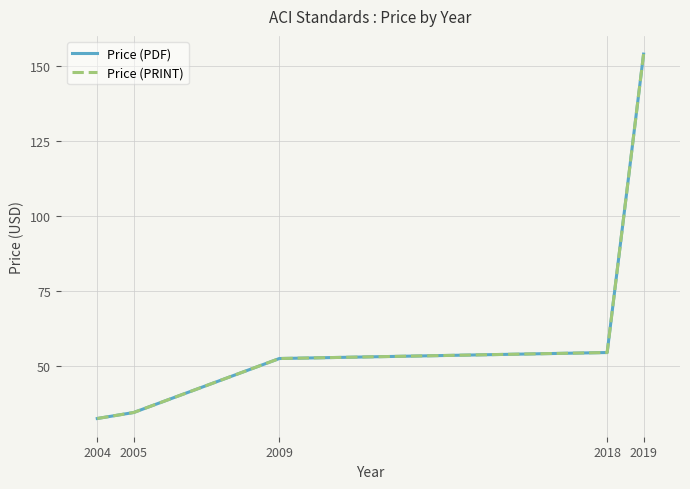

Is this an area chart (filled region under the line)?

No